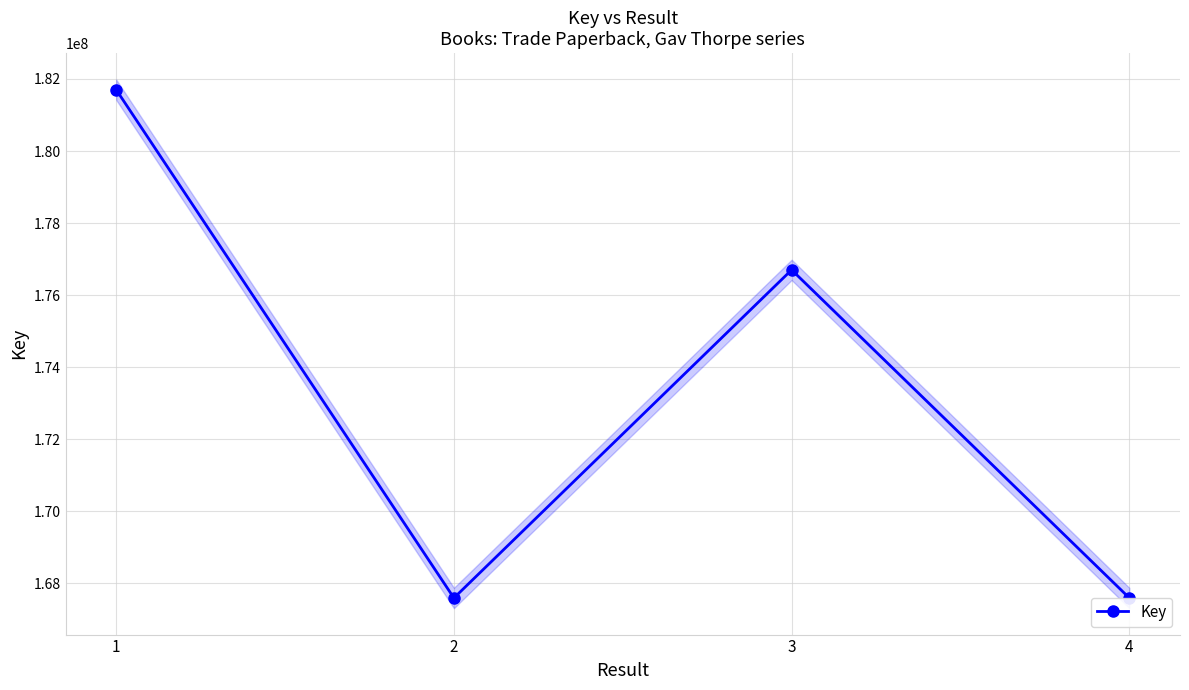

What is the difference between the maximum and minimum values?

14107969